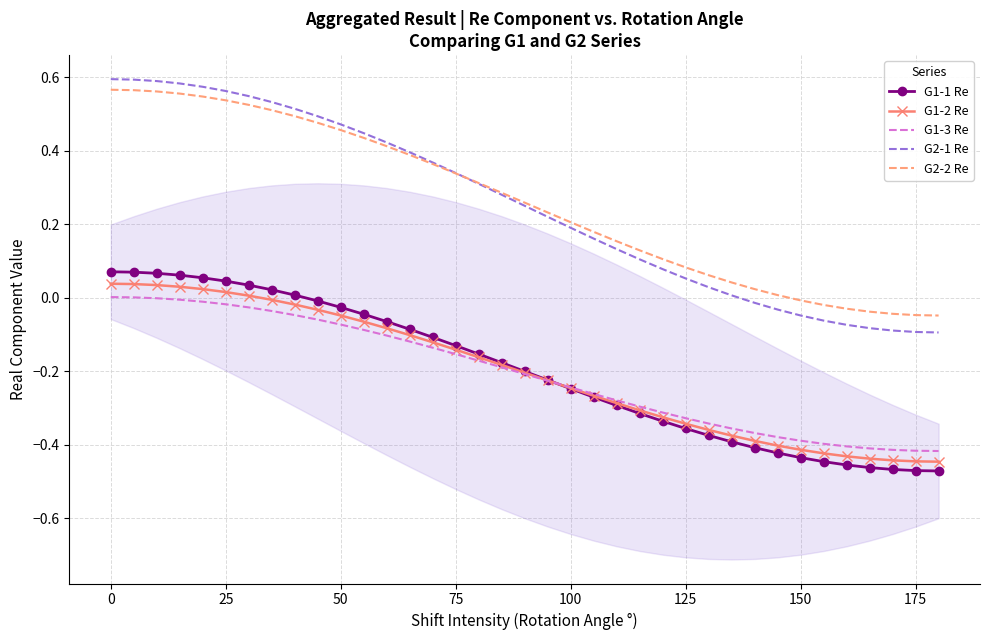

Reading left to right, what are all the values shown in this chart?

G1-1 Re: 0.1	0.1	0.1	0.1	0.1	0.0	0.0	0.0	0.0	-0.0	-0.0	-0.0	-0.1	-0.1	-0.1	-0.1	-0.2	-0.2	-0.2	-0.2	-0.2	-0.3	-0.3	-0.3	-0.3	-0.4	-0.4	-0.4	-0.4	-0.4	-0.4	-0.4	-0.5	-0.5	-0.5	-0.5	-0.5
G1-2 Re: 0.0	0.0	0.0	0.0	0.0	0.0	0.0	-0.0	-0.0	-0.0	-0.0	-0.1	-0.1	-0.1	-0.1	-0.1	-0.2	-0.2	-0.2	-0.2	-0.2	-0.3	-0.3	-0.3	-0.3	-0.3	-0.4	-0.4	-0.4	-0.4	-0.4	-0.4	-0.4	-0.4	-0.4	-0.4	-0.4
G1-3 Re: 0.0	0.0	-0.0	-0.0	-0.0	-0.0	-0.0	-0.0	-0.0	-0.1	-0.1	-0.1	-0.1	-0.1	-0.1	-0.2	-0.2	-0.2	-0.2	-0.2	-0.2	-0.3	-0.3	-0.3	-0.3	-0.3	-0.3	-0.4	-0.4	-0.4	-0.4	-0.4	-0.4	-0.4	-0.4	-0.4	-0.4
G2-1 Re: 0.6	0.6	0.6	0.6	0.6	0.6	0.5	0.5	0.5	0.5	0.5	0.4	0.4	0.4	0.4	0.3	0.3	0.3	0.2	0.2	0.2	0.2	0.1	0.1	0.1	0.1	0.0	0.0	-0.0	-0.0	-0.0	-0.1	-0.1	-0.1	-0.1	-0.1	-0.1
G2-2 Re: 0.6	0.6	0.6	0.6	0.5	0.5	0.5	0.5	0.5	0.5	0.5	0.4	0.4	0.4	0.4	0.3	0.3	0.3	0.3	0.2	0.2	0.2	0.2	0.1	0.1	0.1	0.1	0.0	0.0	0.0	-0.0	-0.0	-0.0	-0.0	-0.0	-0.0	-0.0